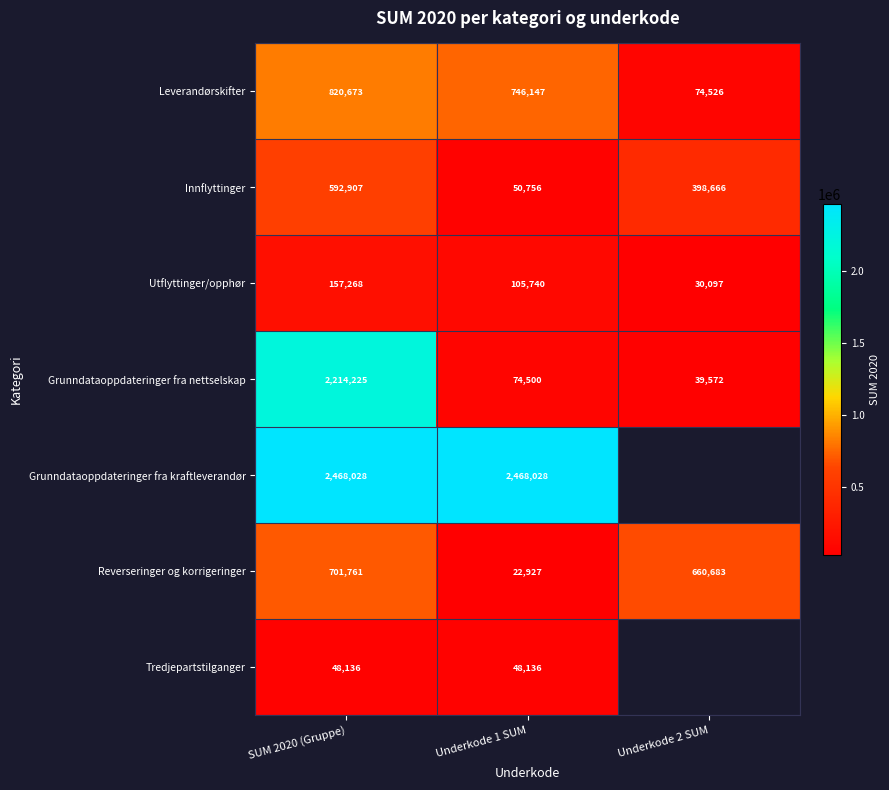

What value does the Leverandørskifter series have at Underkode 1 SUM, to the nearest 50?

746150